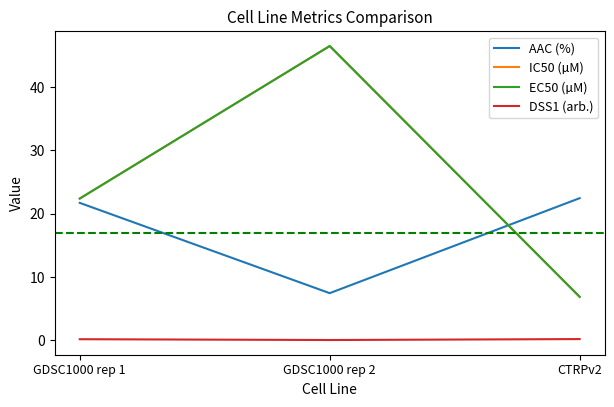

How many DSS1 (arb.) values are between 0 and 1?

3